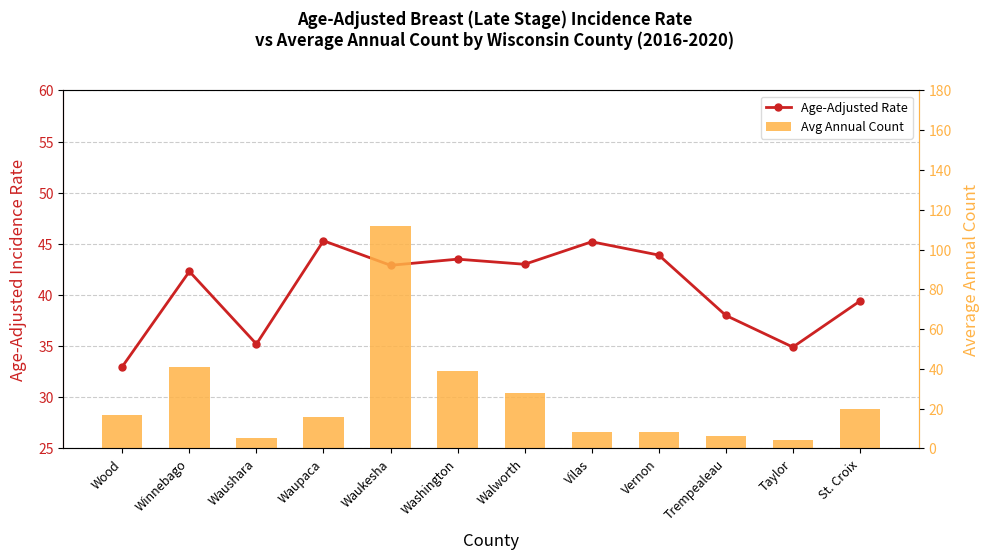

Is it true that Age-Adjusted Rate equals 43.5 at Washington?

True